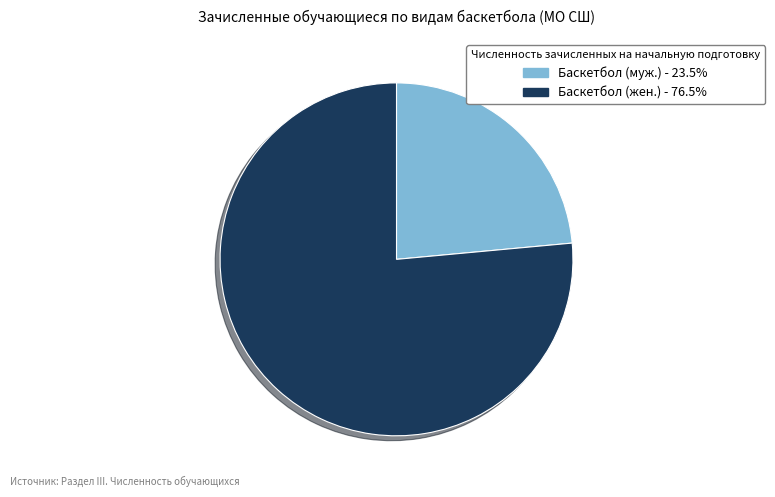

Is there a majority slice in this chart?

Yes